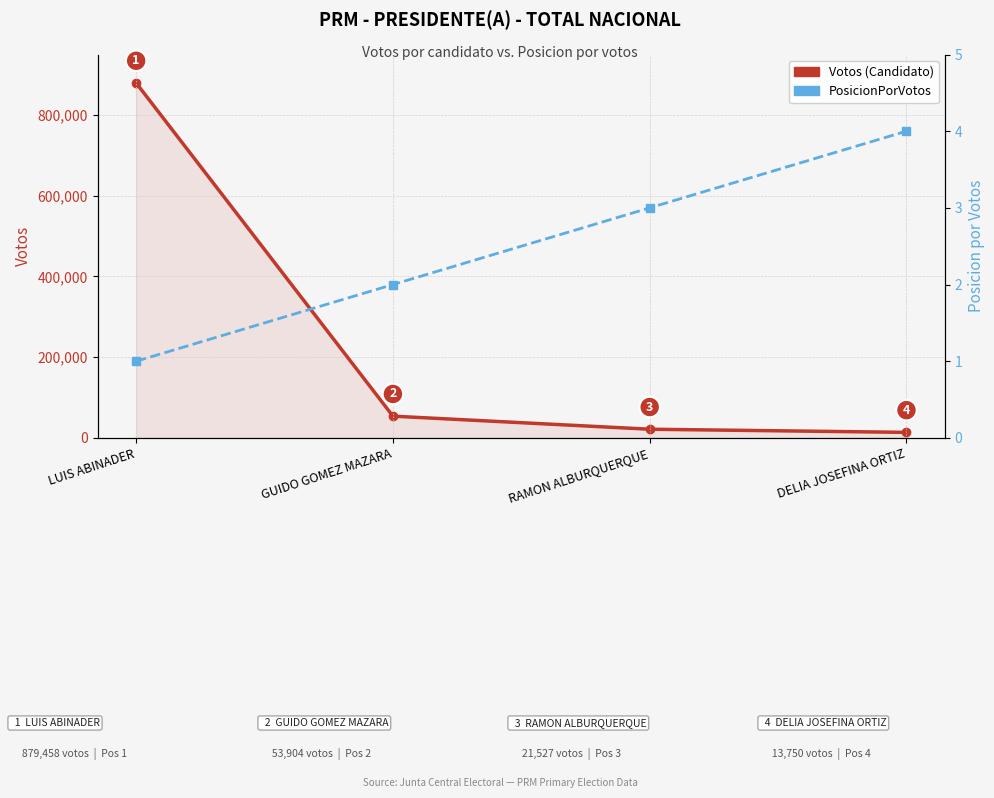

Which series has the widest spread of values?

Votos (Candidato)